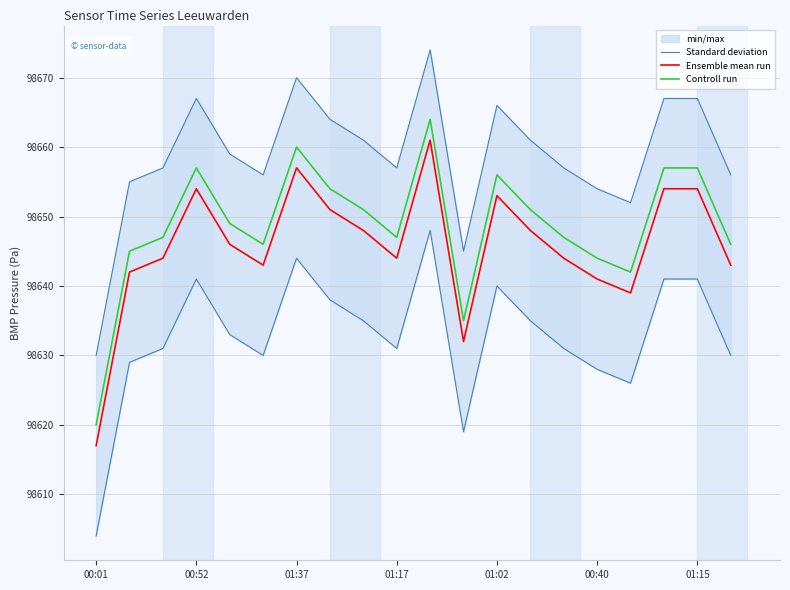

At which label does Ensemble mean run reach its minimum?

00:01